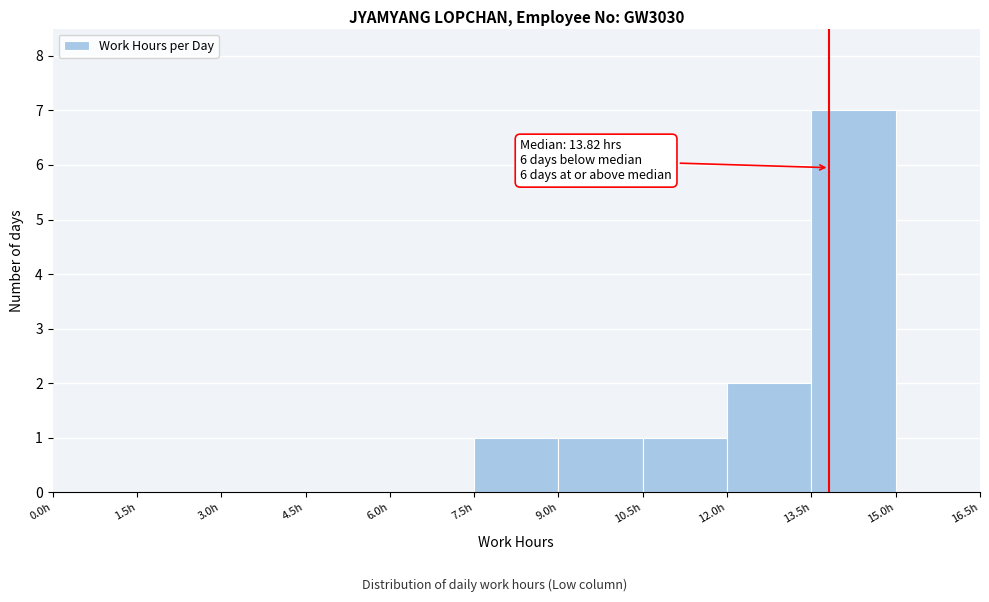

Which range on the x-axis has the tallest bar?

13.5 to 15.0